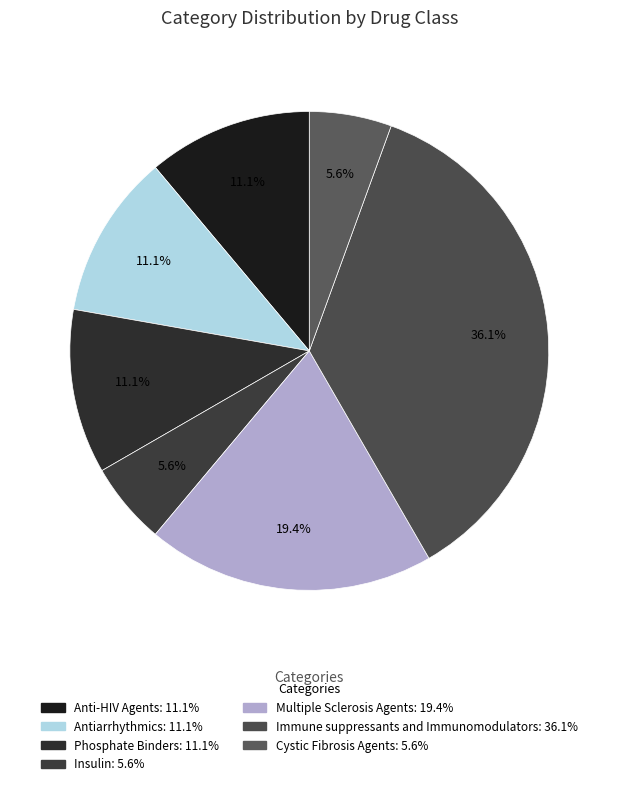

Rank the categories by value from highest to lowest.

Immune suppressants and Immunomodulators, Multiple Sclerosis Agents, Anti-HIV Agents, Antiarrhythmics, Phosphate Binders, Insulin, Cystic Fibrosis Agents